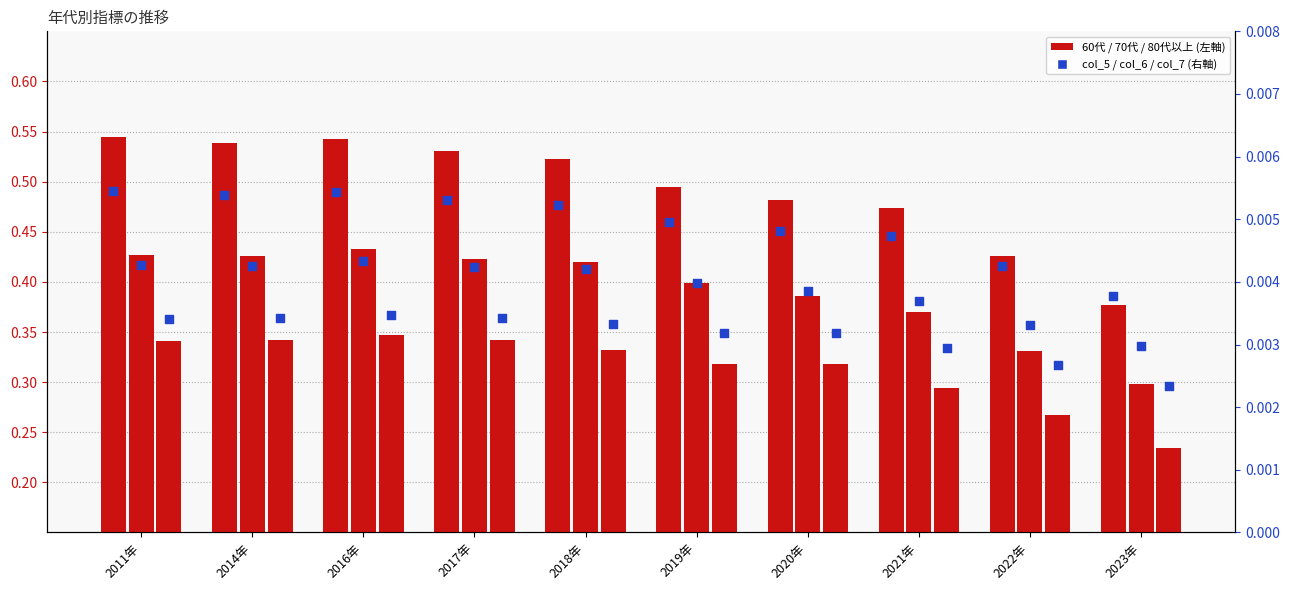

Which series has the largest total across all categories?

60代